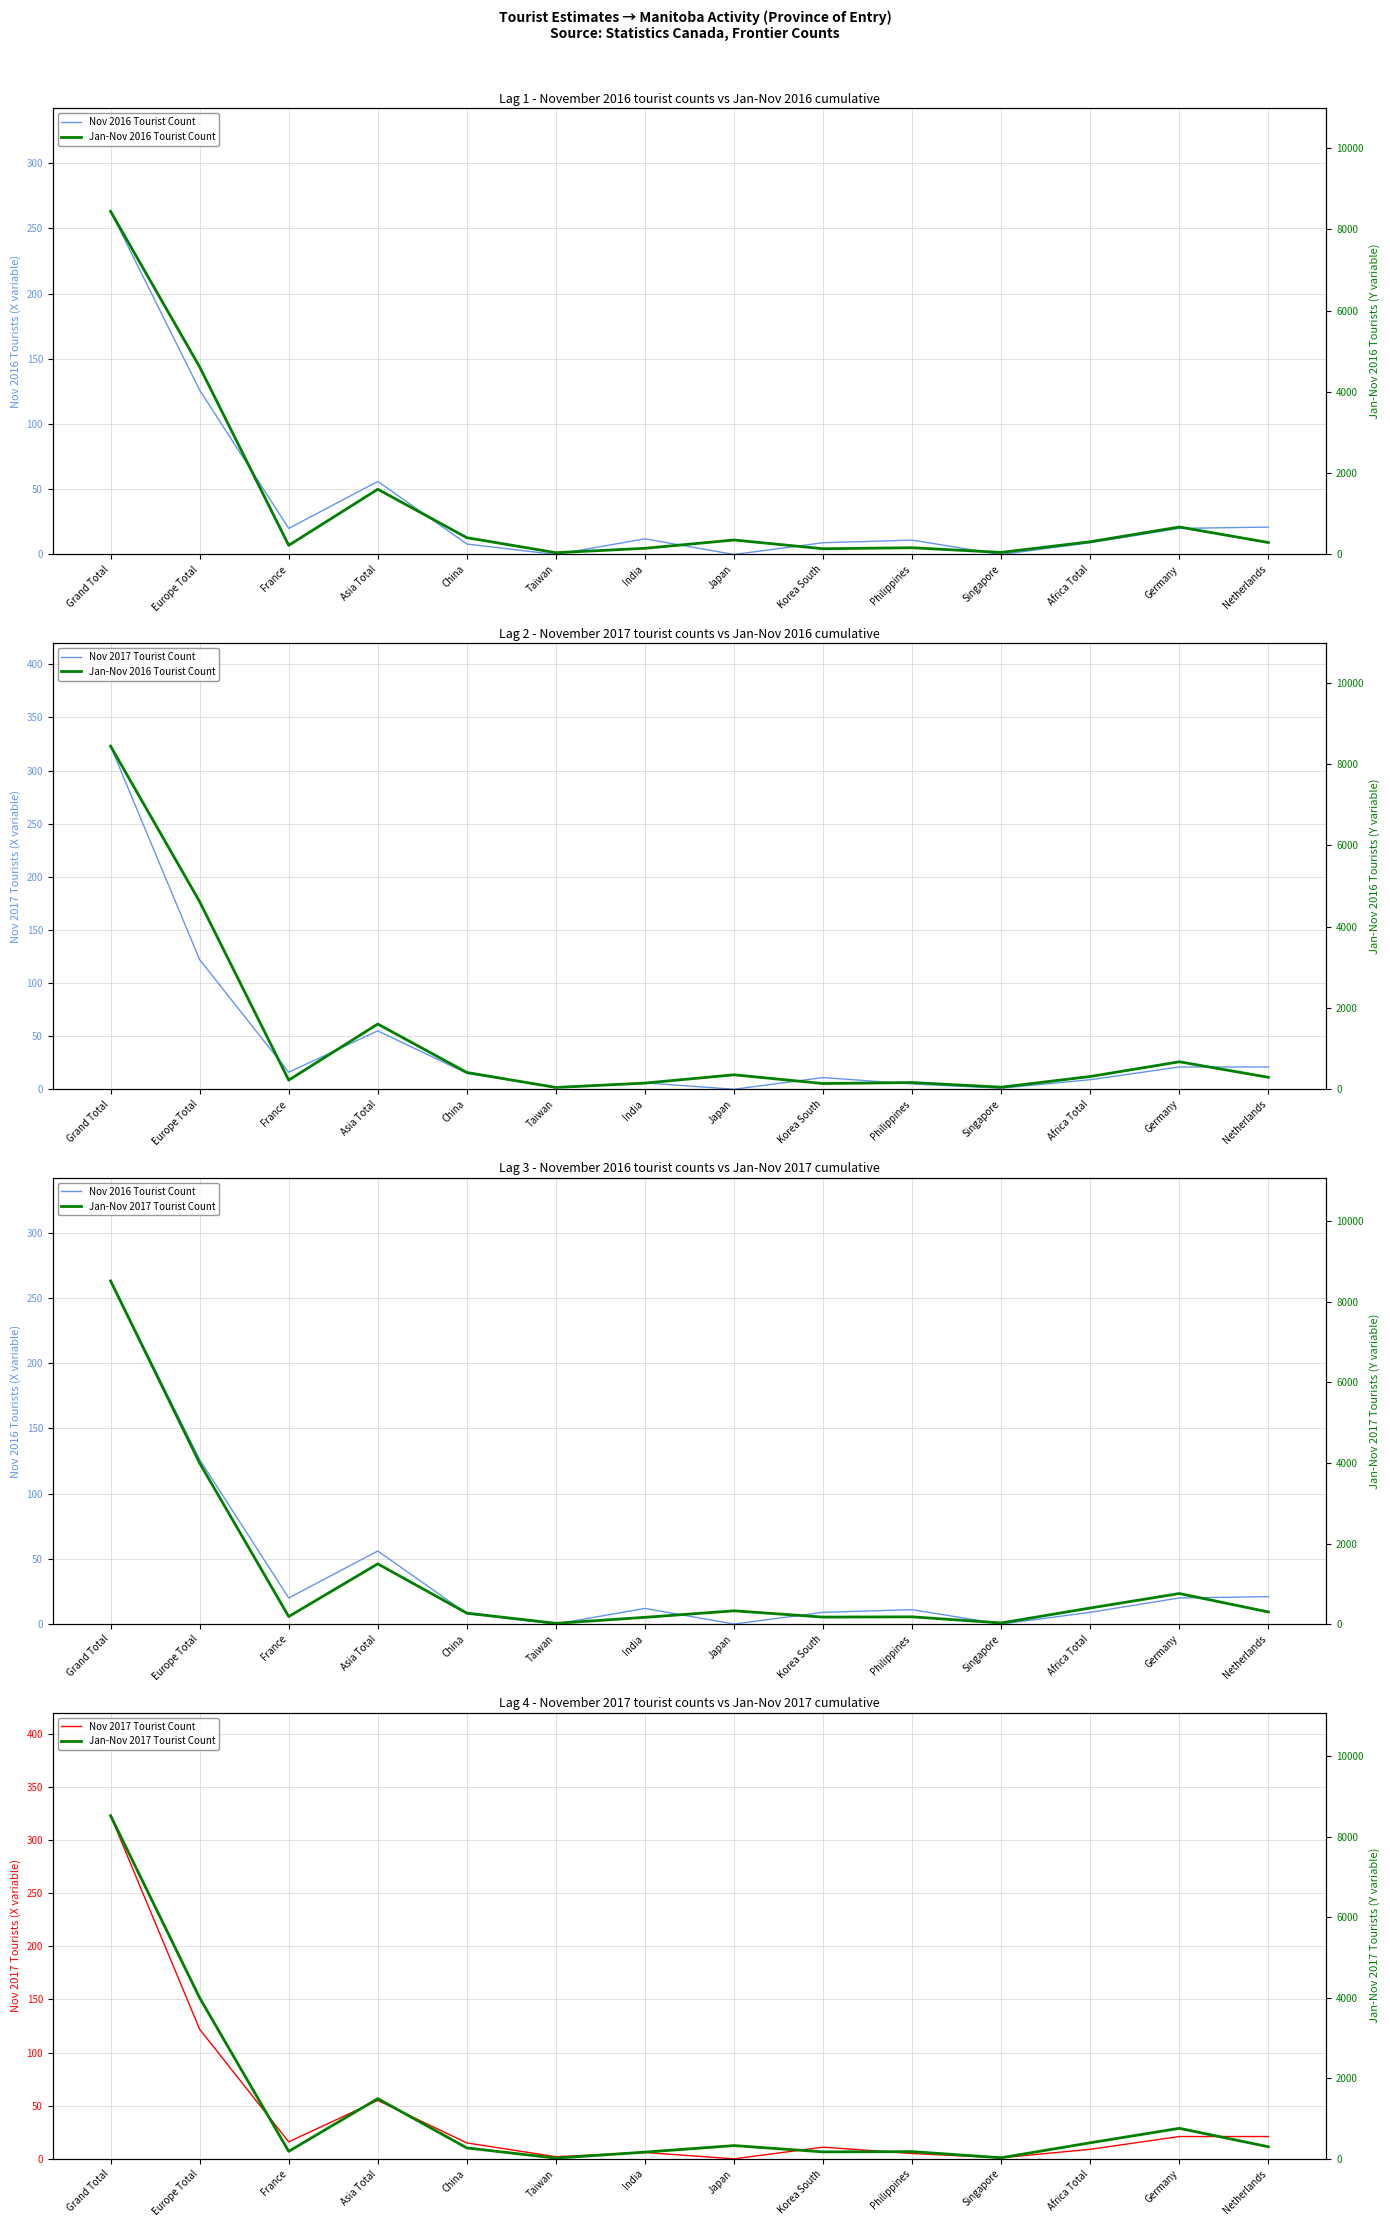

True or false: Jan-Nov 2017 Tourist Count and Jan-Nov 2016 Tourist Count cross at least once.

True